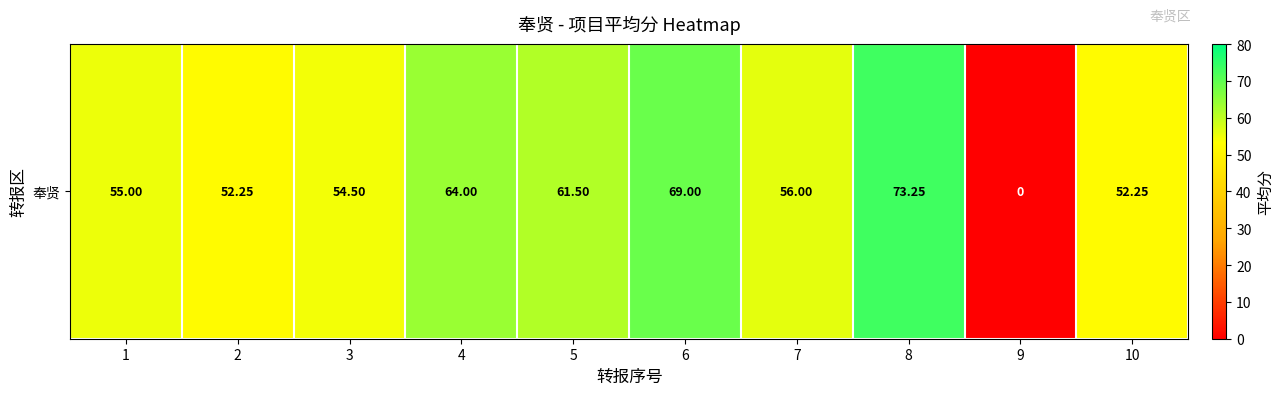

List the labels in order of value, largest first.

8, 6, 4, 5, 7, 1, 3, 2, 10, 9